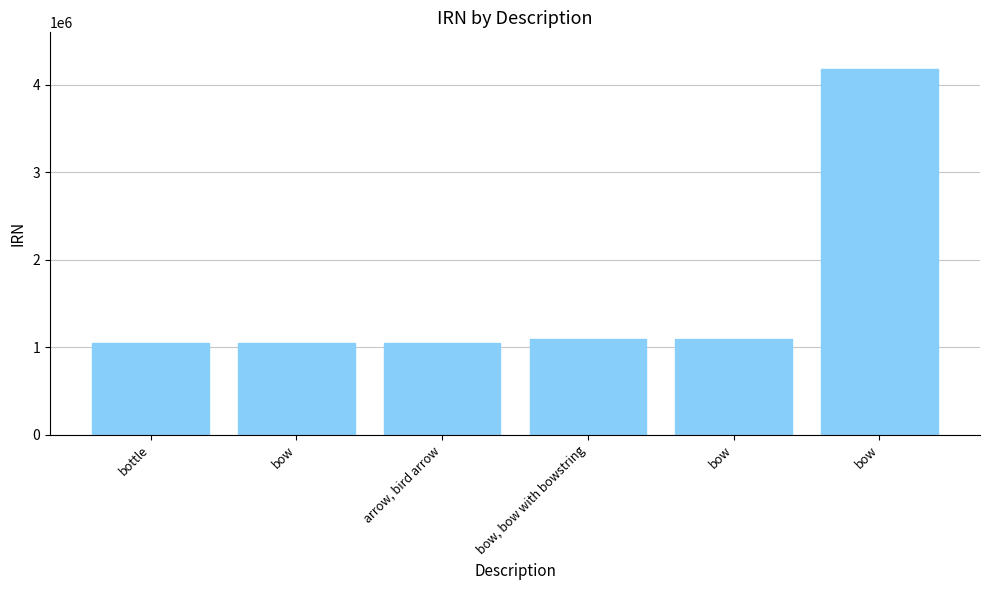

At which label is the value closest to 2618724?

bow